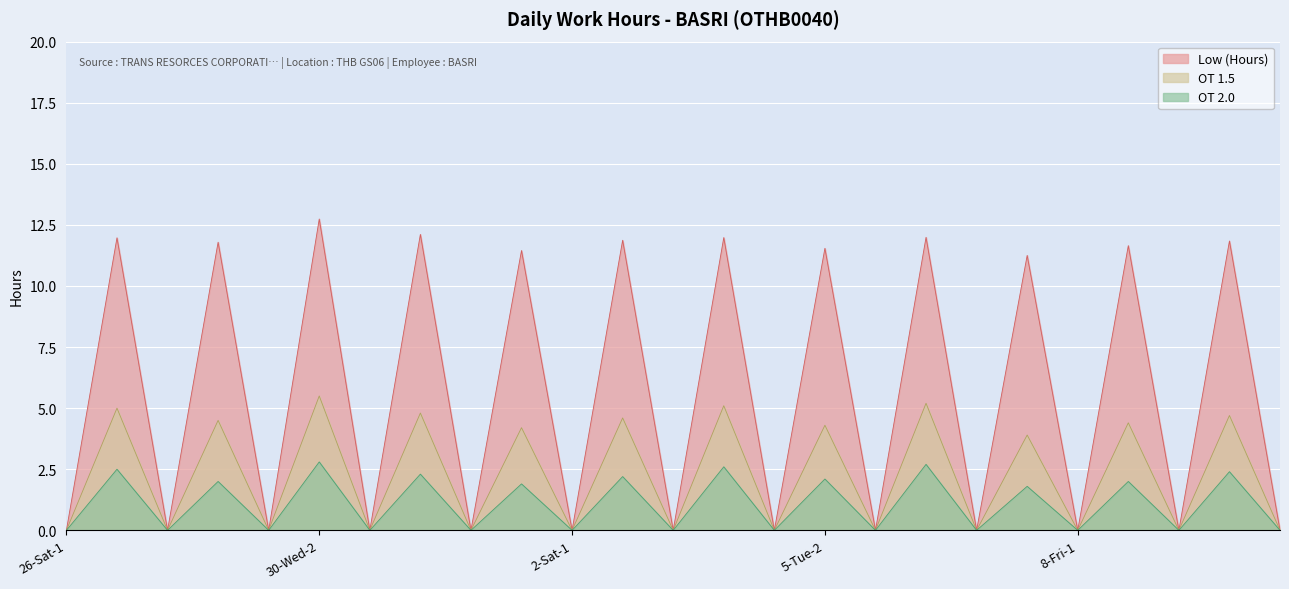

Which series has the widest spread of values?

Low (Hours)